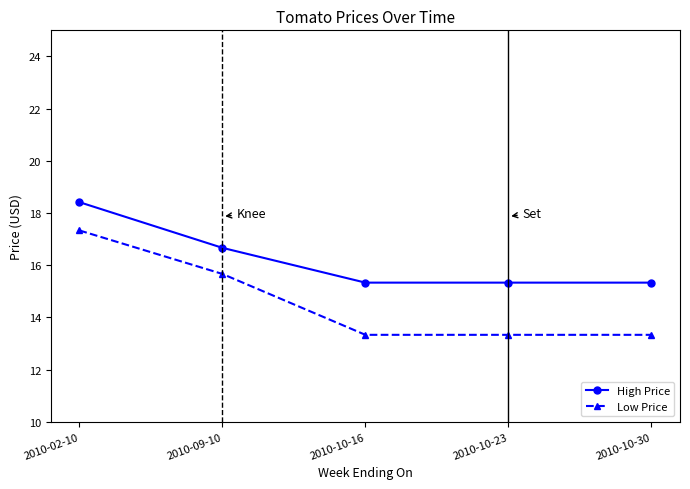

True or false: High Price and Low Price intersect in this chart.

False